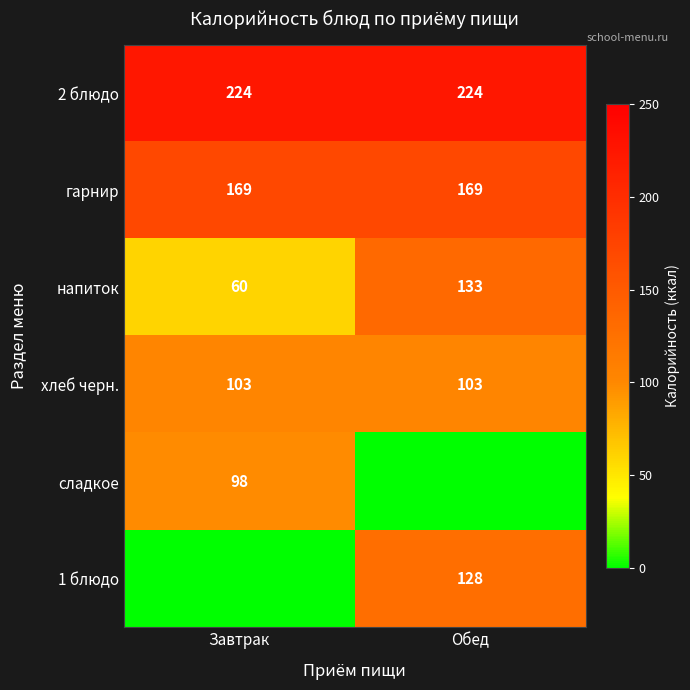

What is the lowest value of the 2 блюдо series?

224